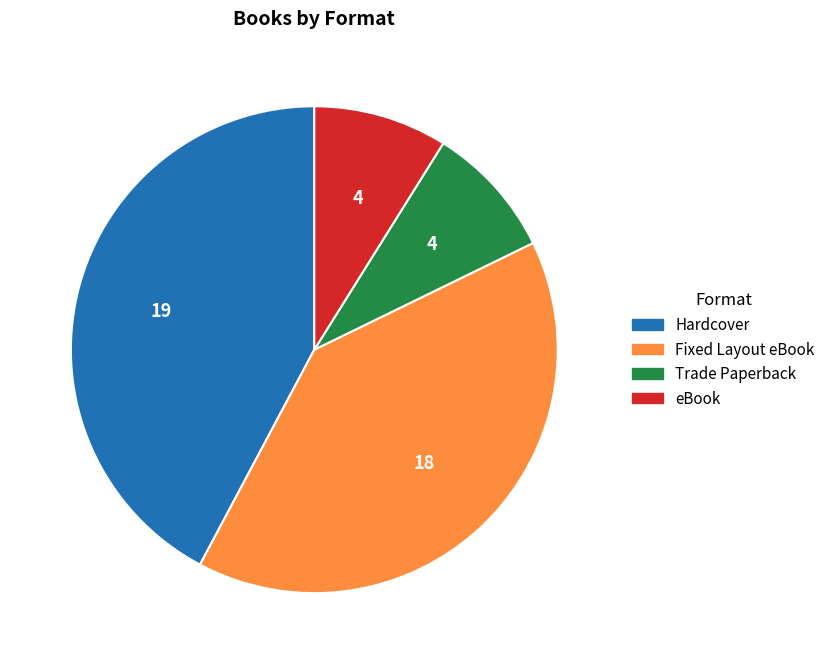

Combined, do Hardcover and Trade Paperback account for over 50%?

Yes